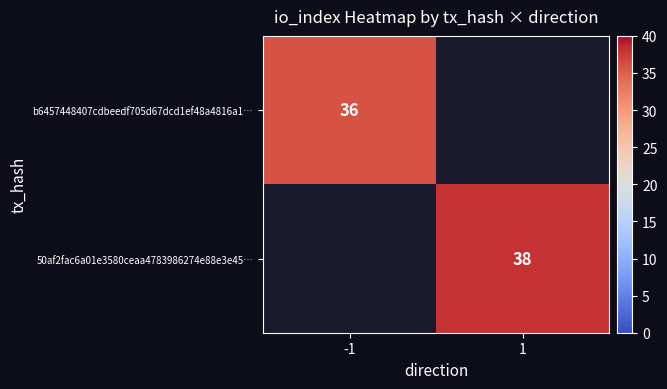

Is it true that b6457448407cdbeedf705d67dcd1ef48a4816a1… equals 36 at -1?

True